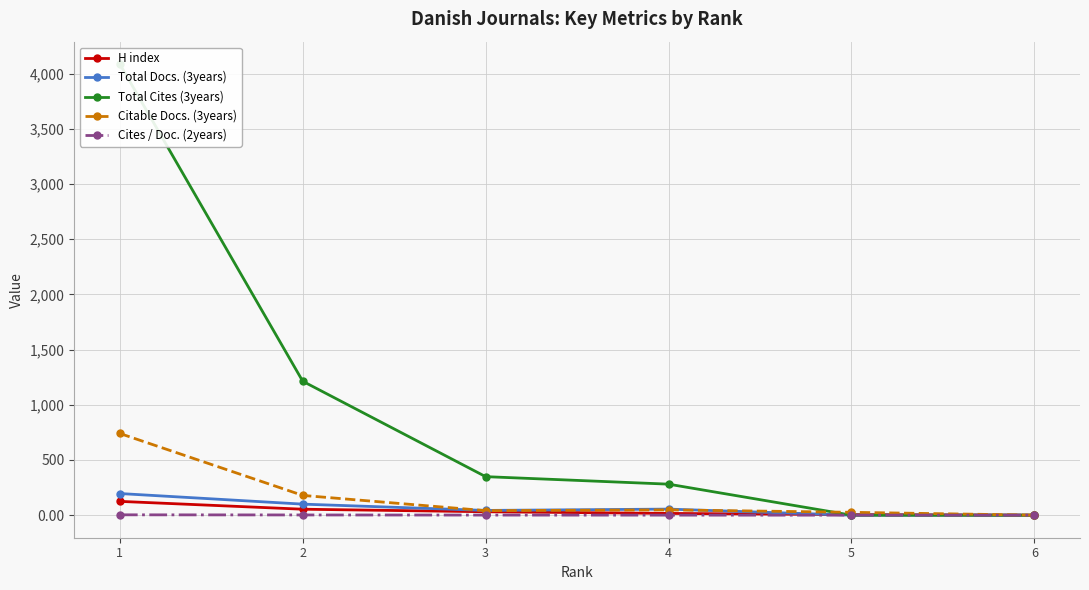

What is the difference between the second highest and second lowest values in the H index series?

49.0